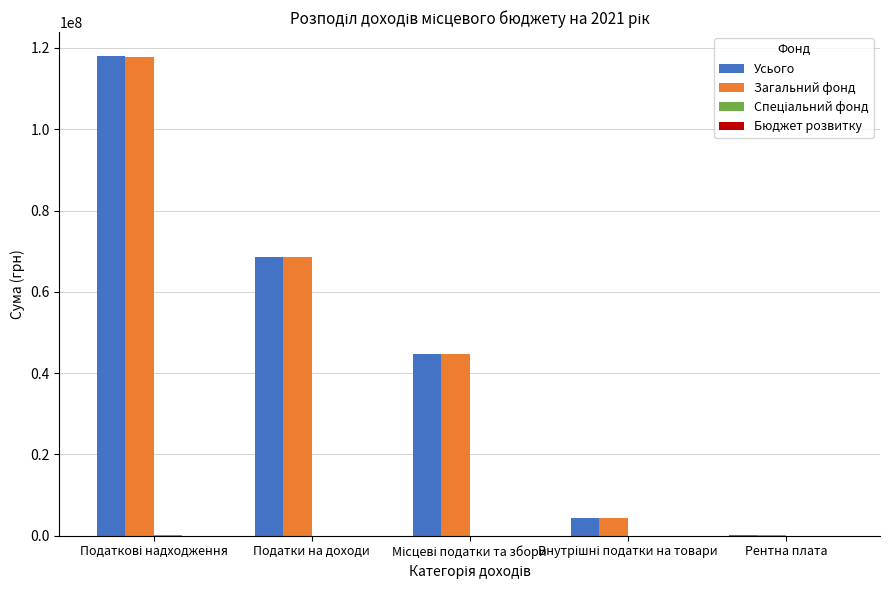

Where is Загальний фонд nearest to the value 59048500?

Податки на доходи